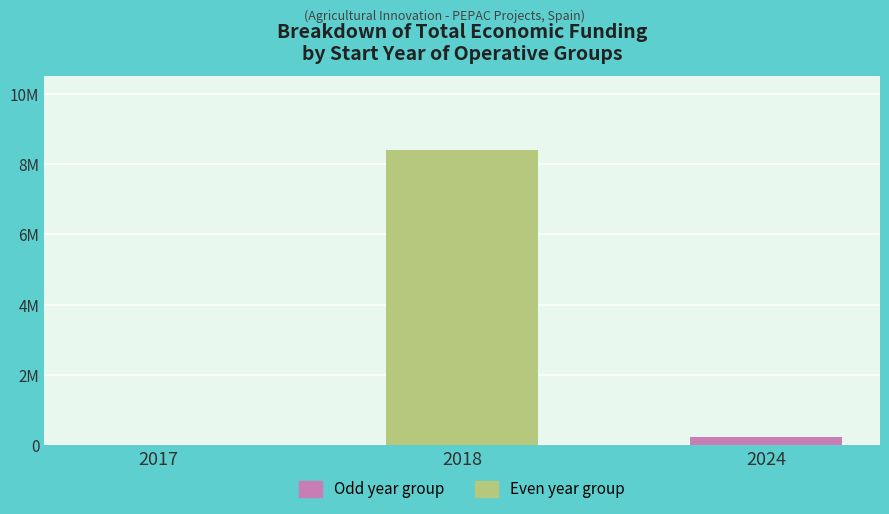

Are the bars horizontal?

No